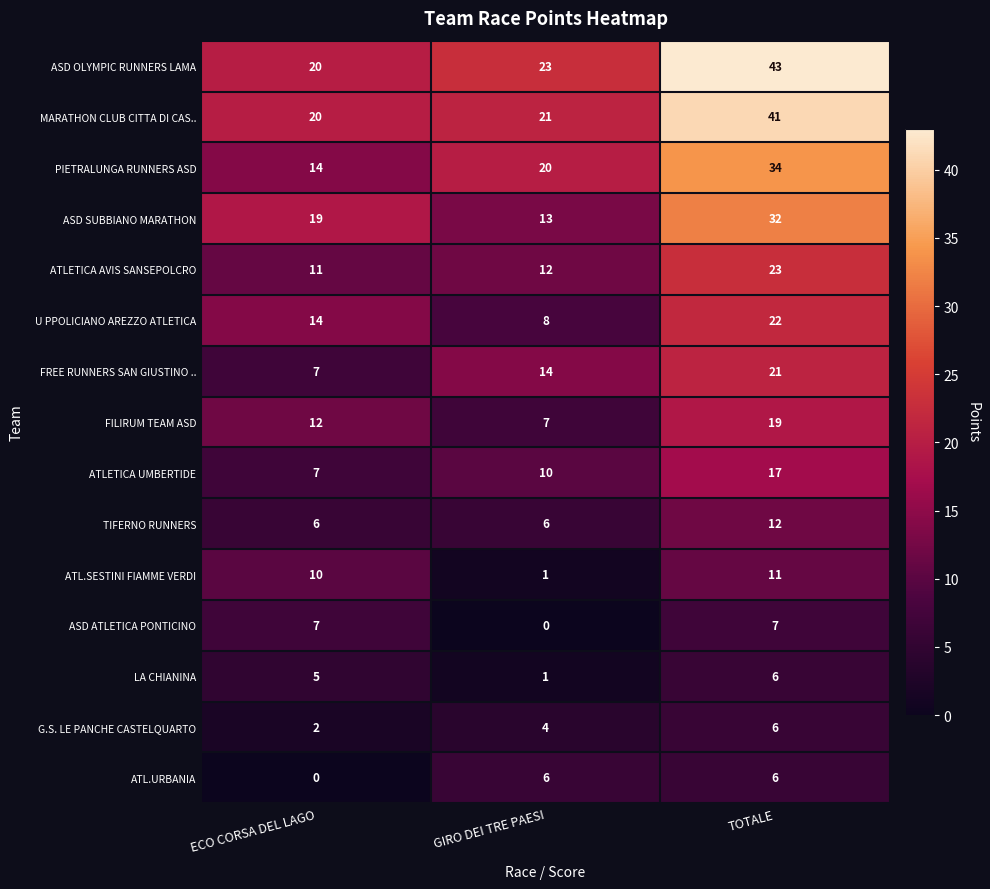

What is the total value across all series at ECO CORSA DEL LAGO?

154